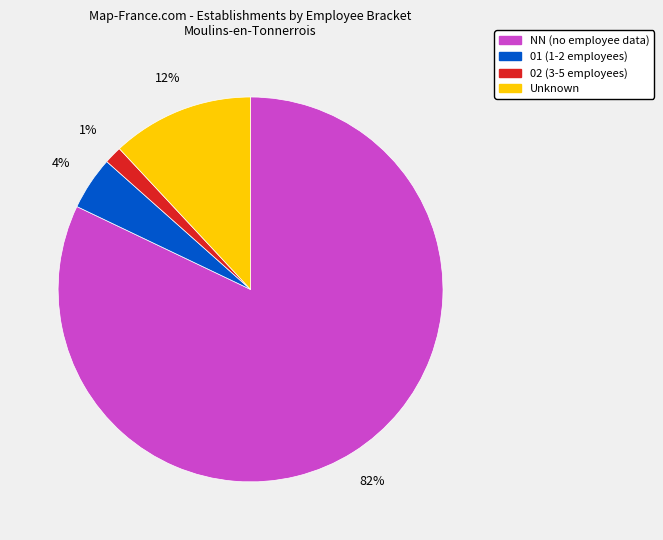

To the nearest percent, what is the average slice percentage?

25%